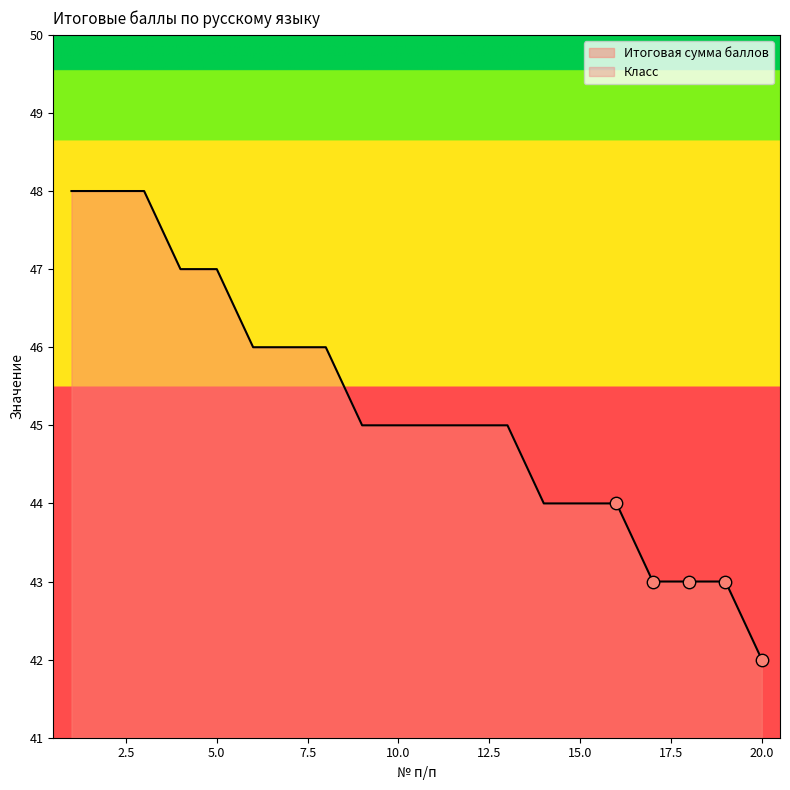

What is the change in value from 11 to 17?

-2